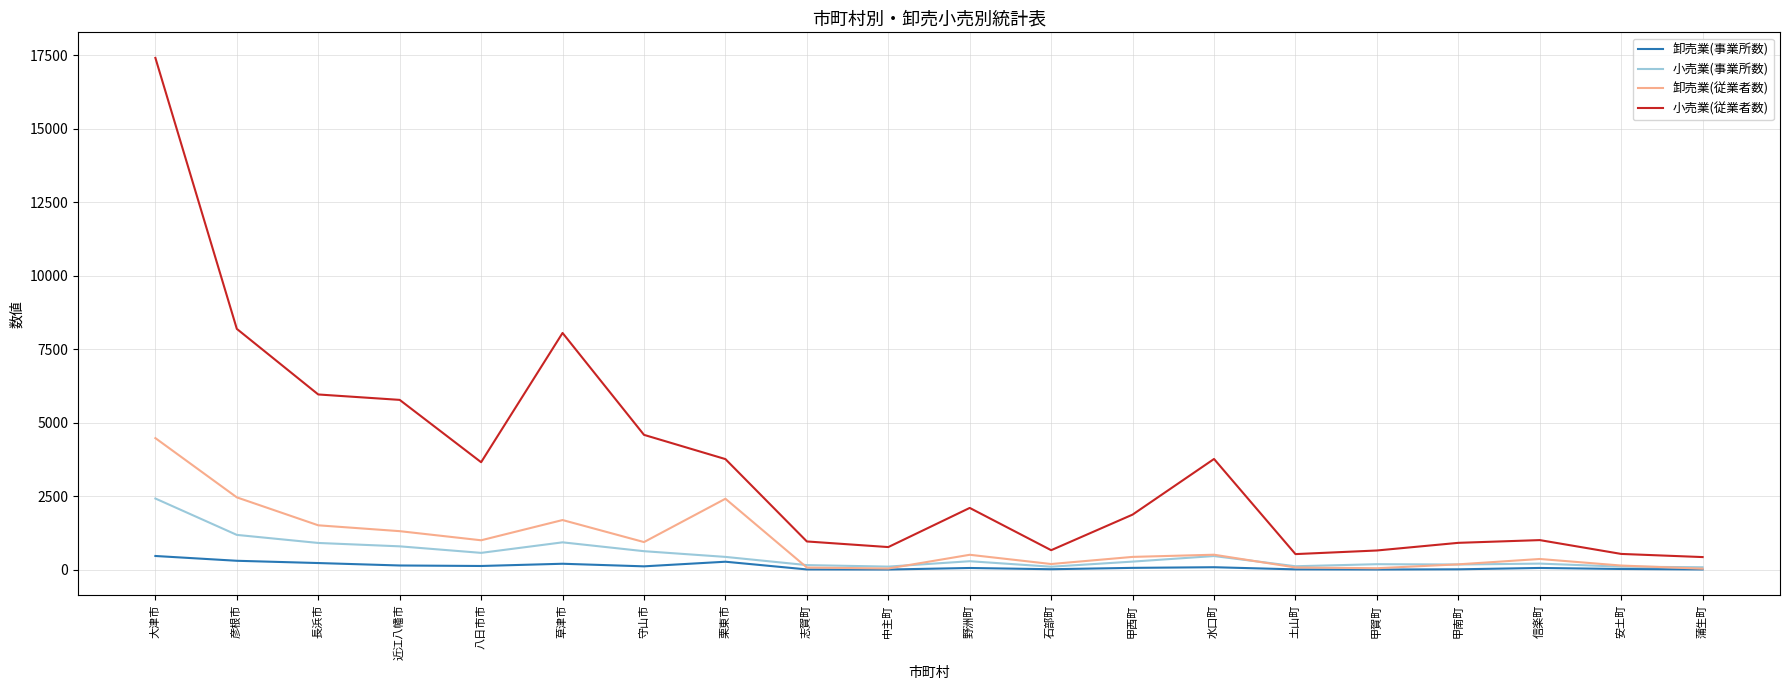

Is this an area chart (filled region under the line)?

No